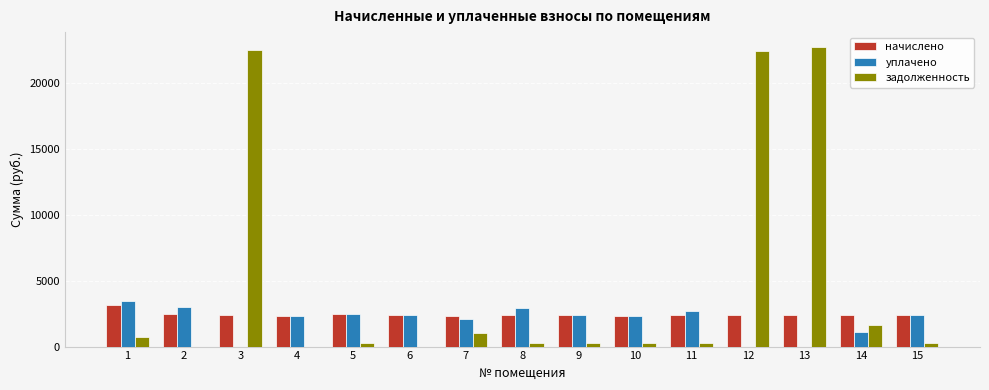

Is it true that задолженность equals 0.0 at 2?

True